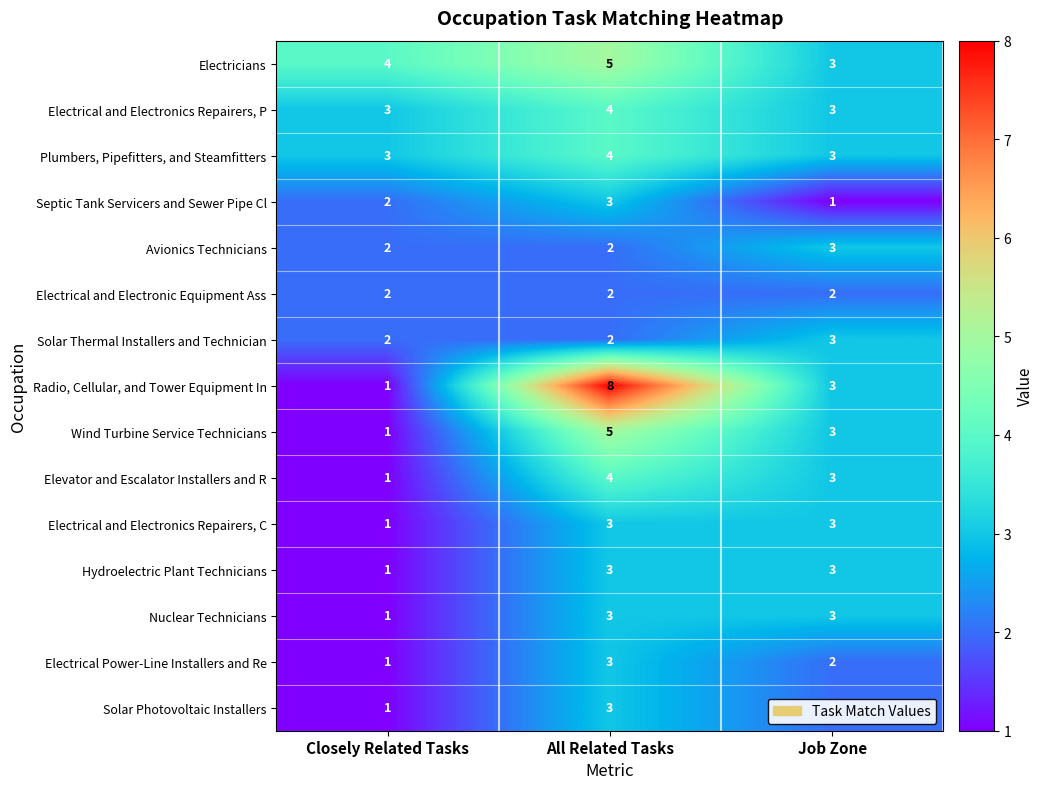

Rank the categories by Wind Turbine Service Technicians value from lowest to highest.

Closely Related Tasks, Job Zone, All Related Tasks